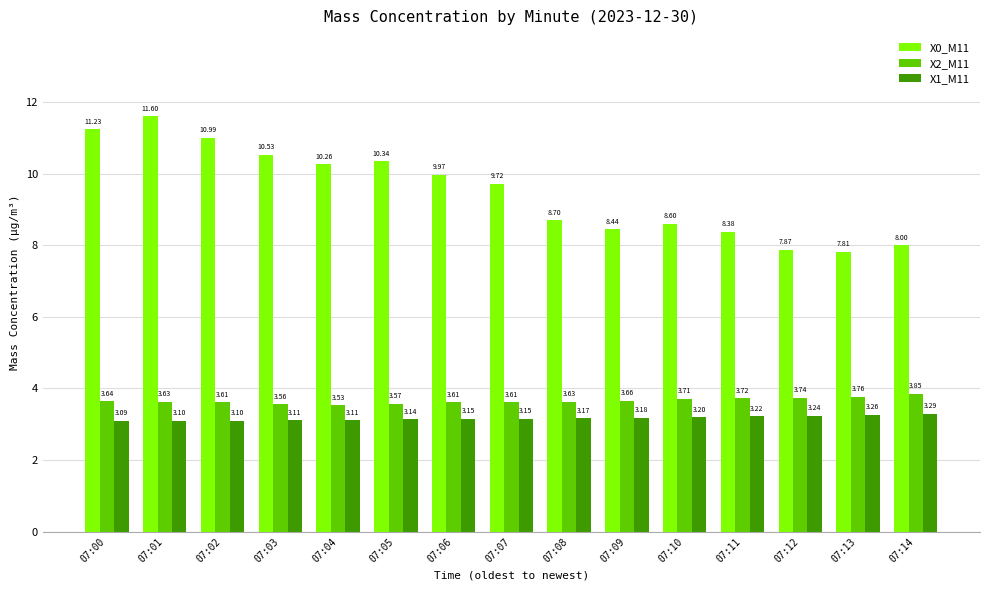

Which series has the widest spread of values?

X0_M11